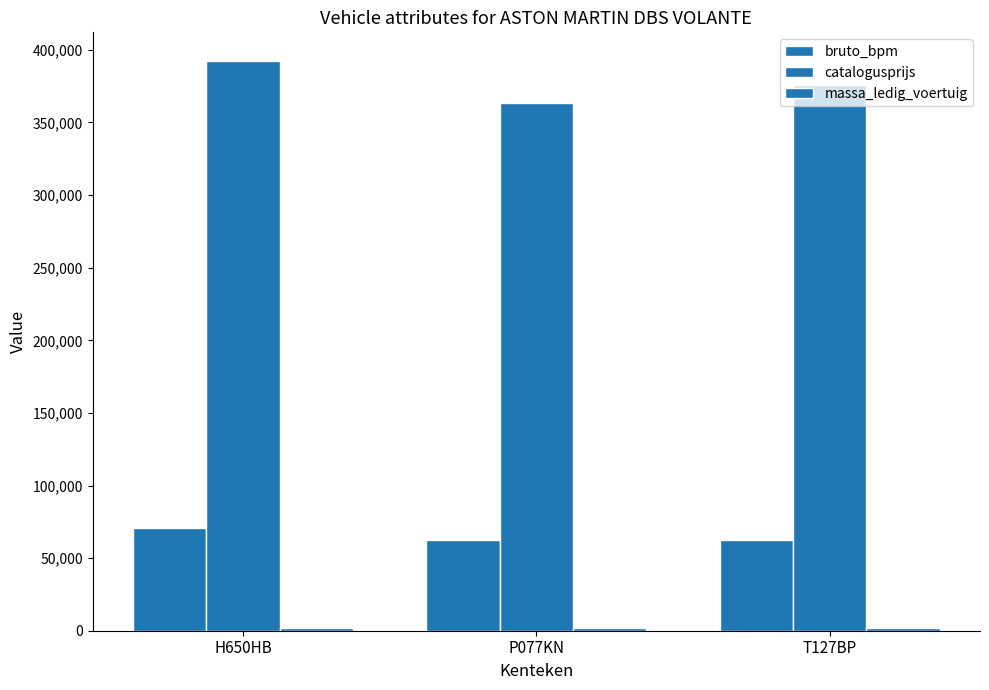

Is it true that massa_ledig_voertuig equals 1920 at T127BP?

True